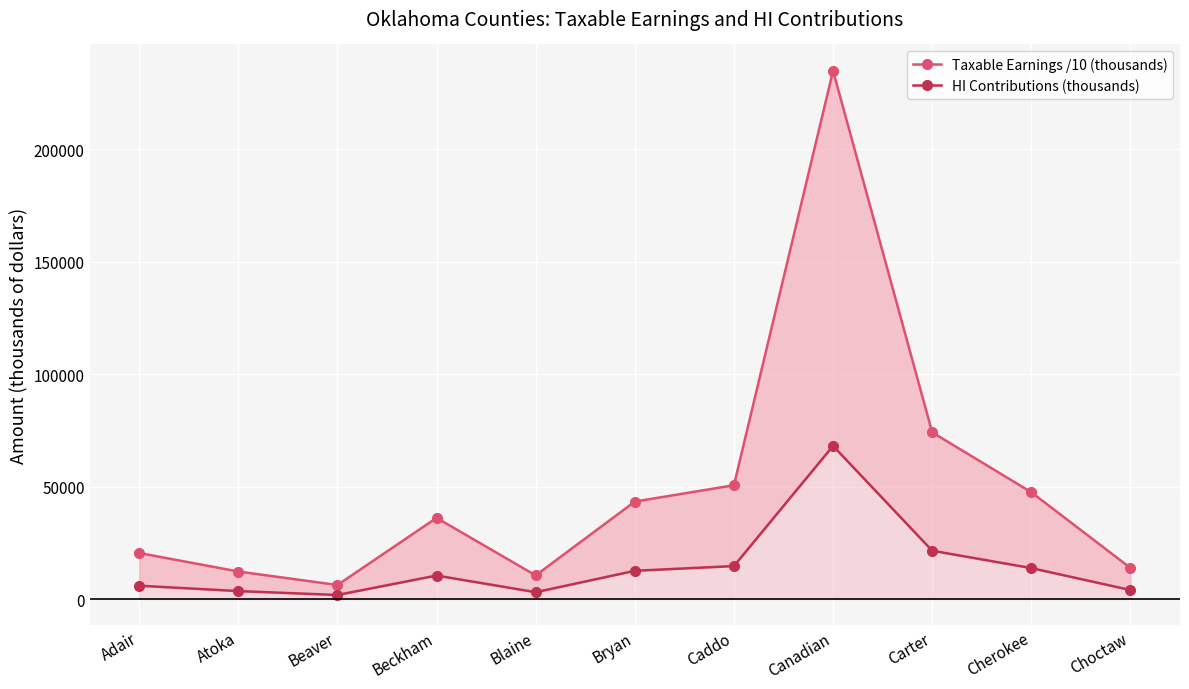

Between Caddo and Choctaw, which series saw the biggest shift?

Taxable Earnings /10 (thousands)